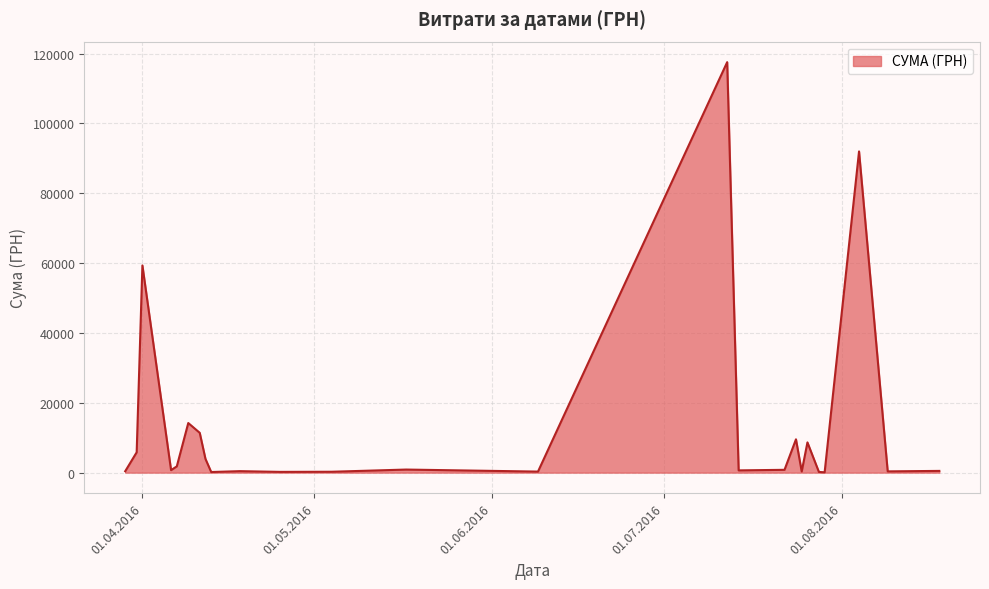

What is the maximum value shown in the chart?

117568.8